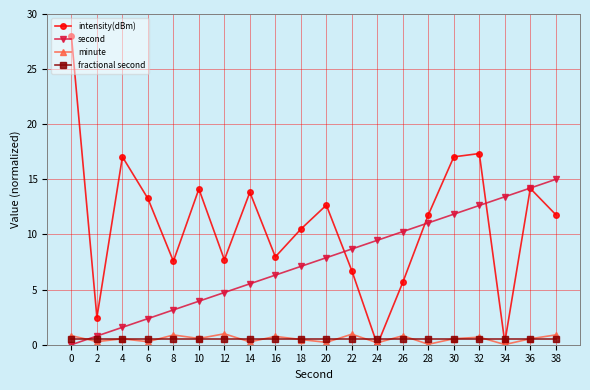

Where is intensity(dBm) nearest to the value 14?

10